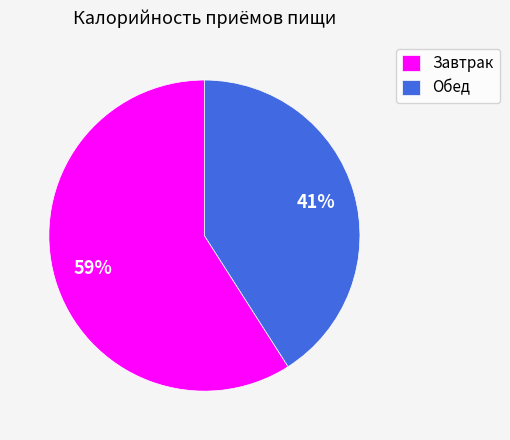

To the nearest percent, what is the average slice percentage?

50%